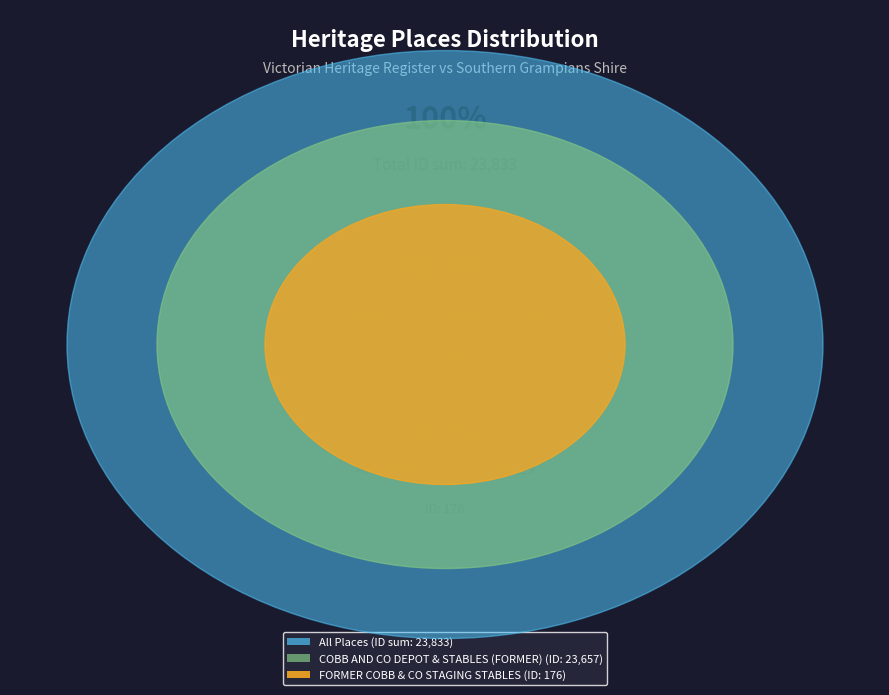

Is it true that FORMER COBB & CO STAGING STABLES is 8% of the pie?

False